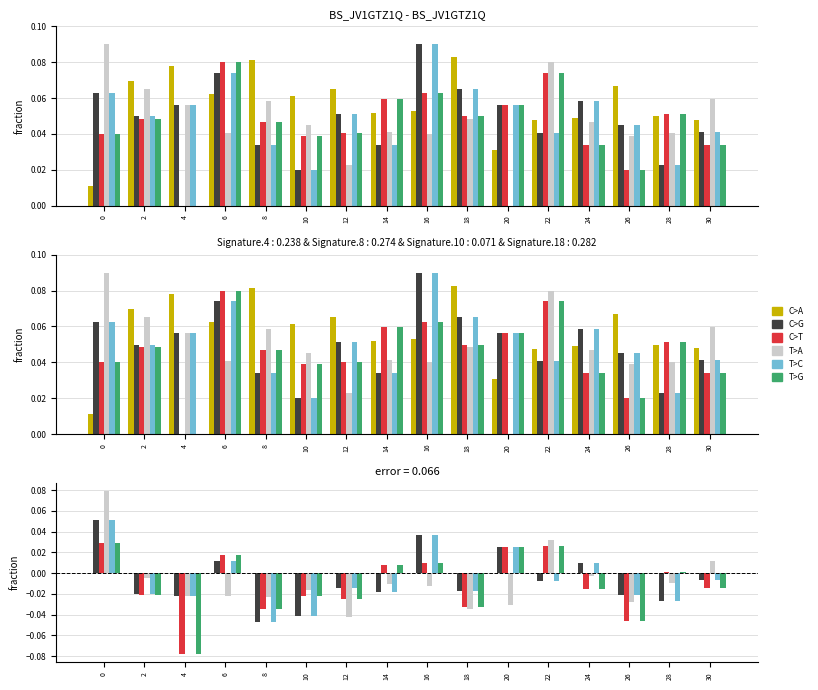

Is it true that T>A equals -0.0 at 16?

False